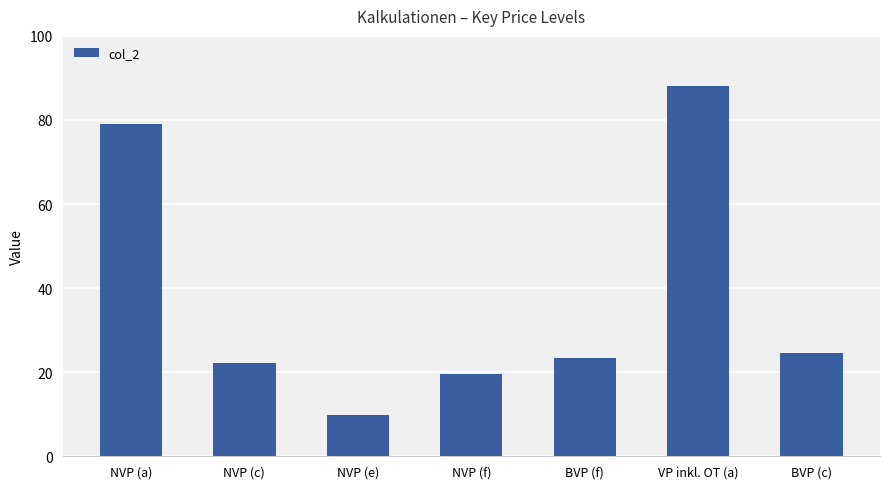

What is the ratio of the value at BVP (f) to the value at BVP (c)?

1.0